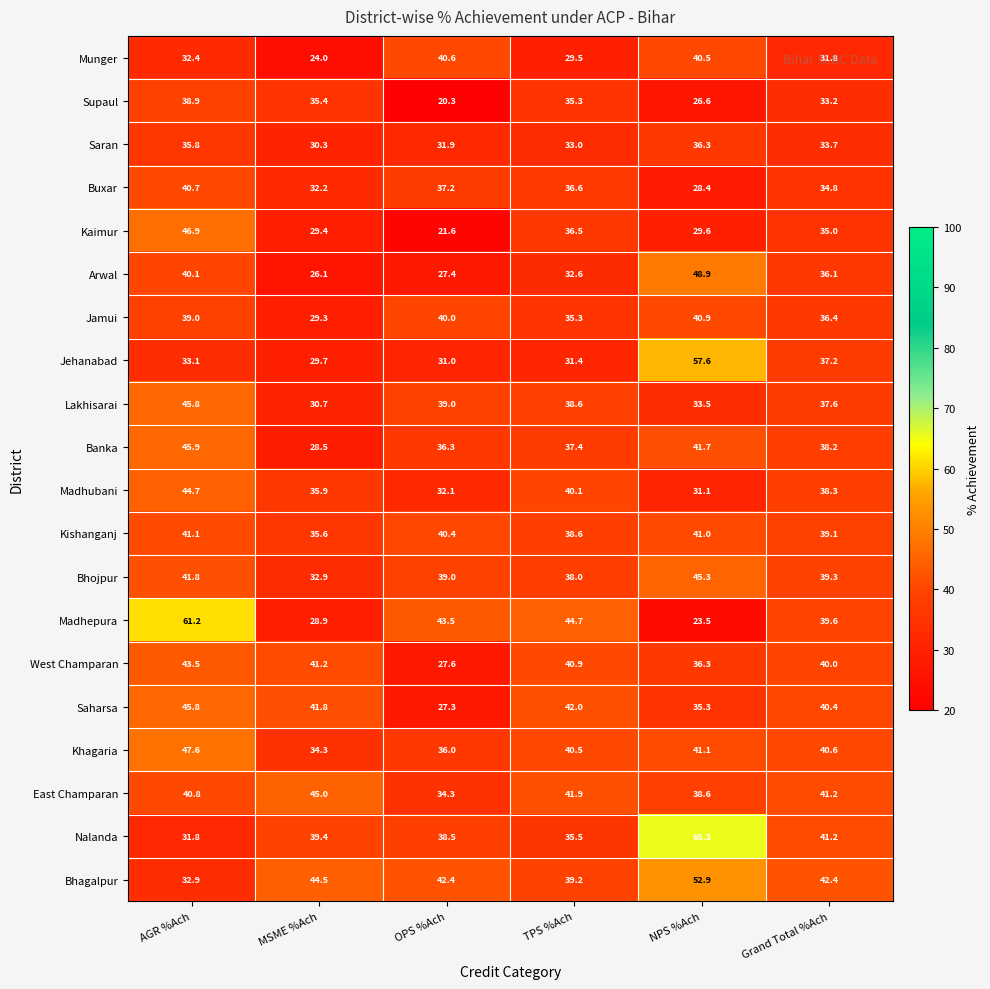

Which series has the widest spread of values?

Madhepura